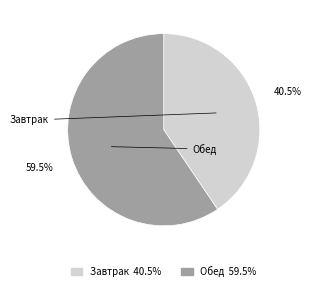

Which has a higher value, Обед 59.5% or Завтрак 40.5%?

Обед 59.5%